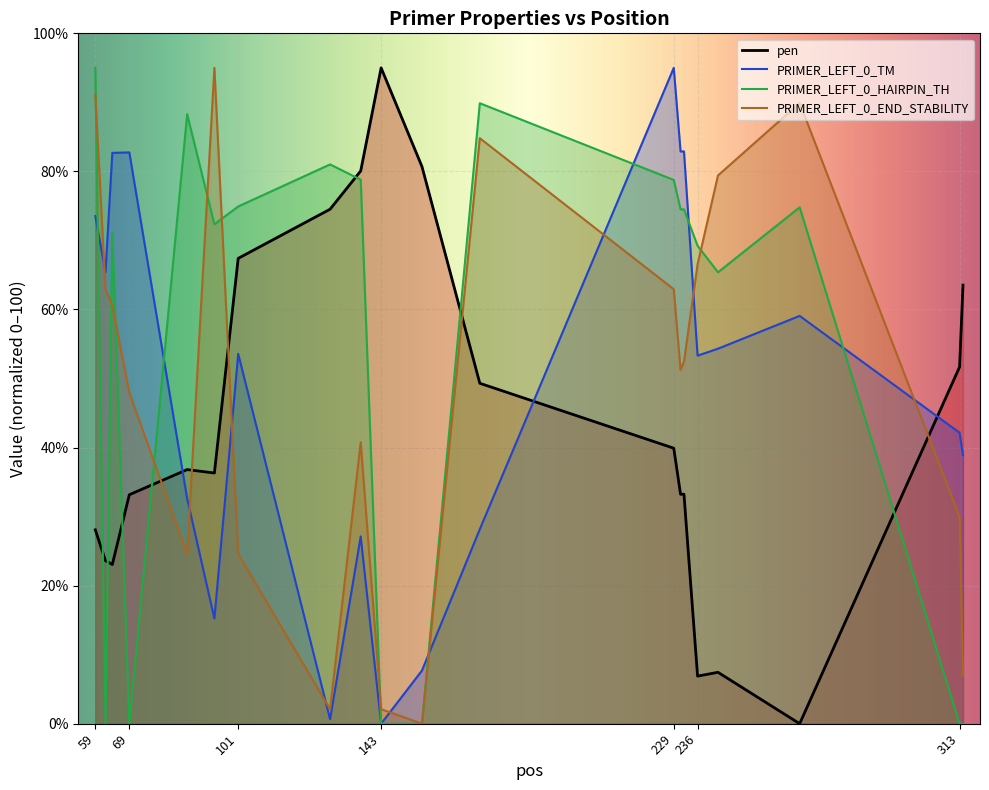

Where does the pen series first go above 36?

86